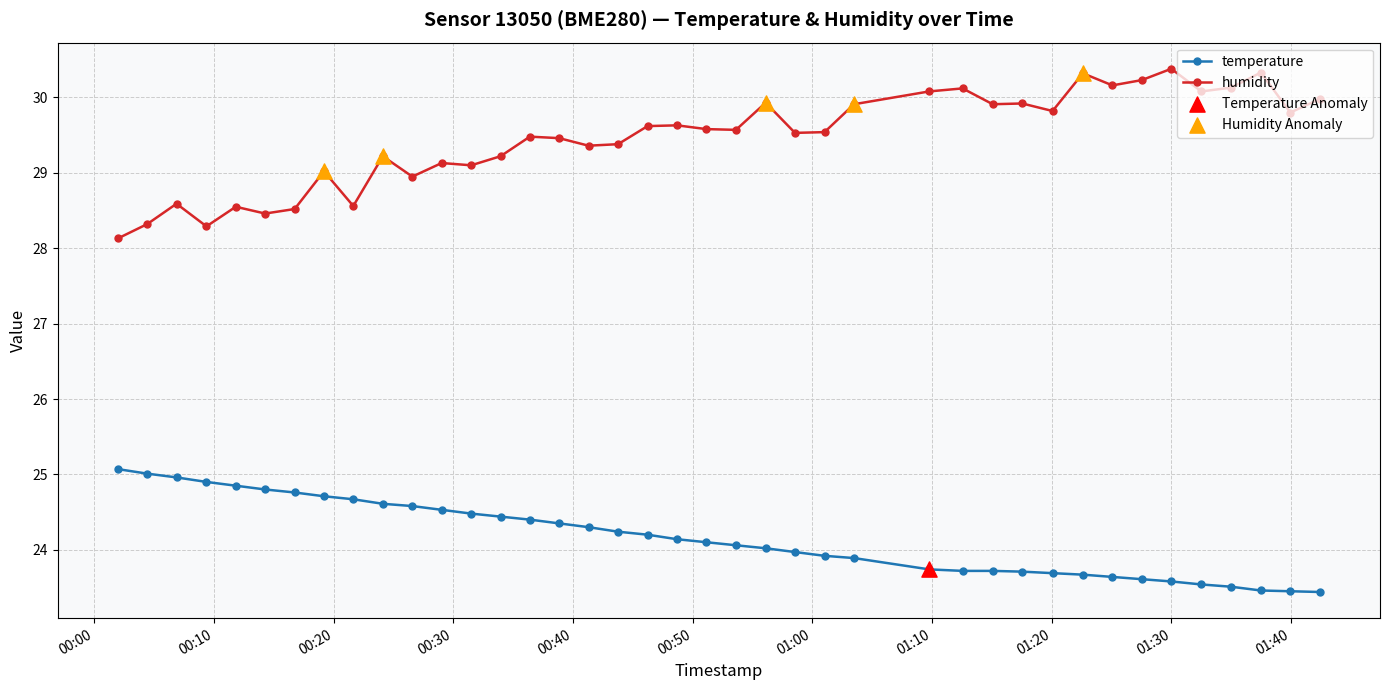

Which series has the largest total across all categories?

humidity